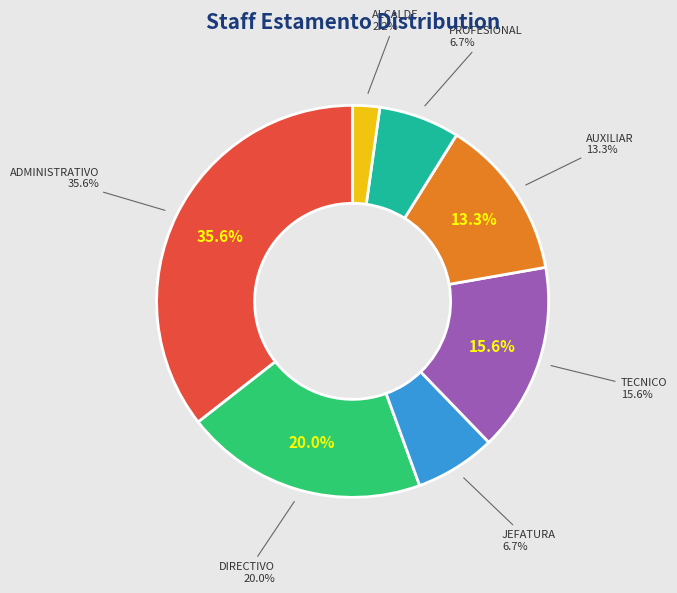

What percentage is the PROFESIONAL slice, to the nearest percent?

7%